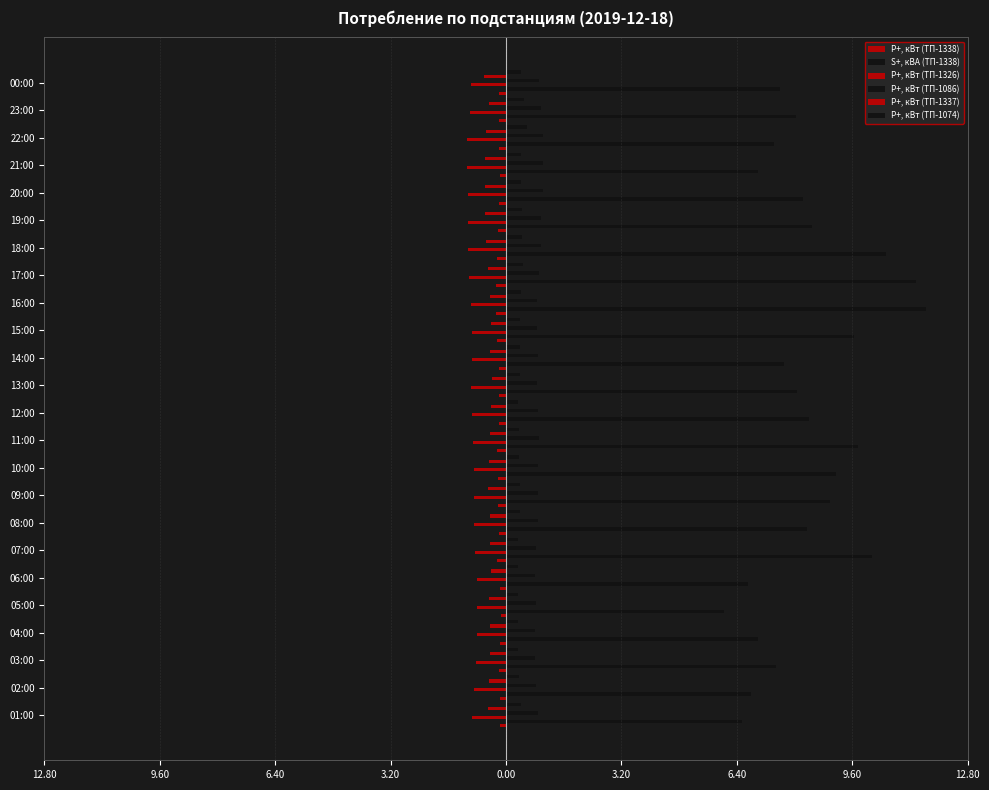

True or false: S+, кВА (ТП-1338) has a value of 2.3 at 14:00.

False